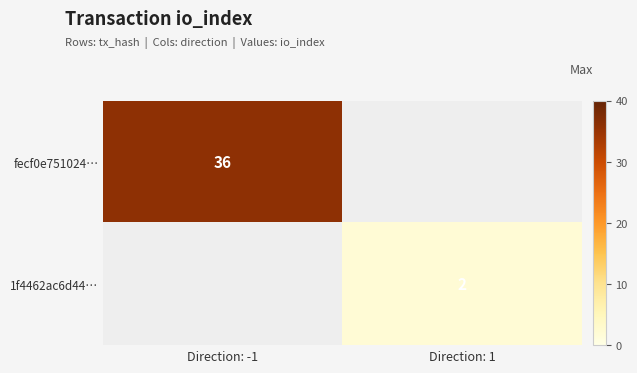

The value of 1f4462ac6d44… at Direction: 1 is 2. True or false?

True